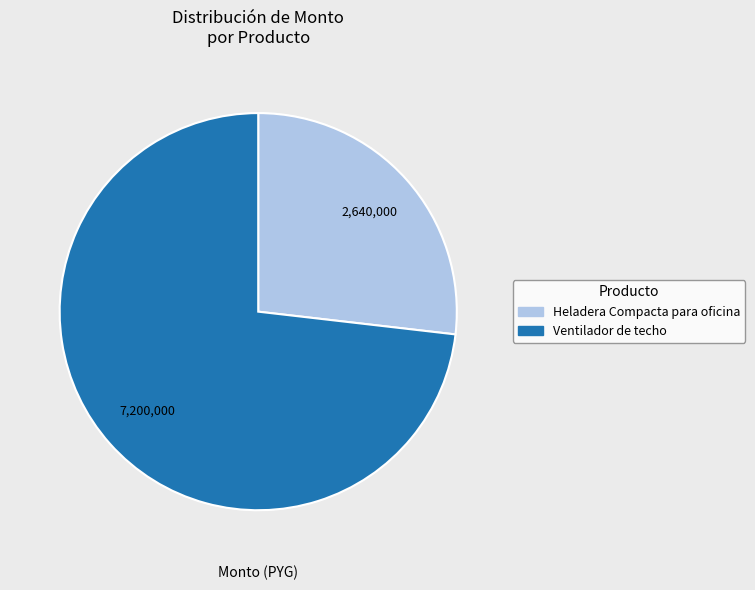

Rank the categories by value from lowest to highest.

Heladera Compacta para oficina, Ventilador de techo